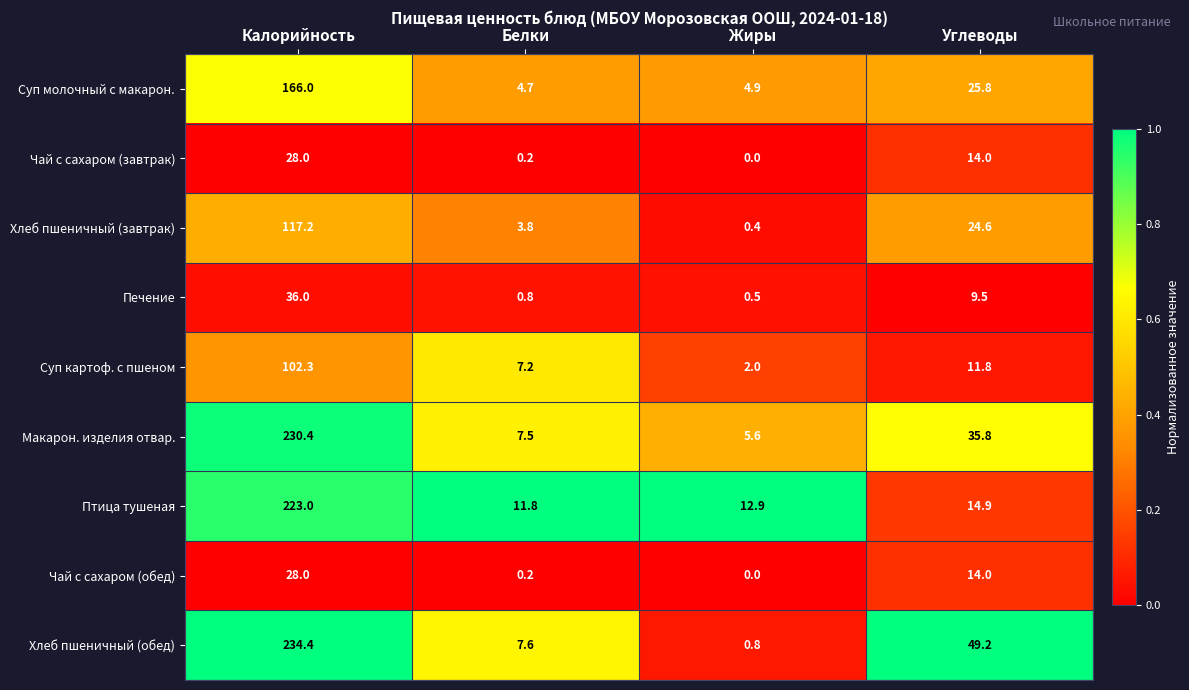

At which category is the sum across all series the highest?

Калорийность